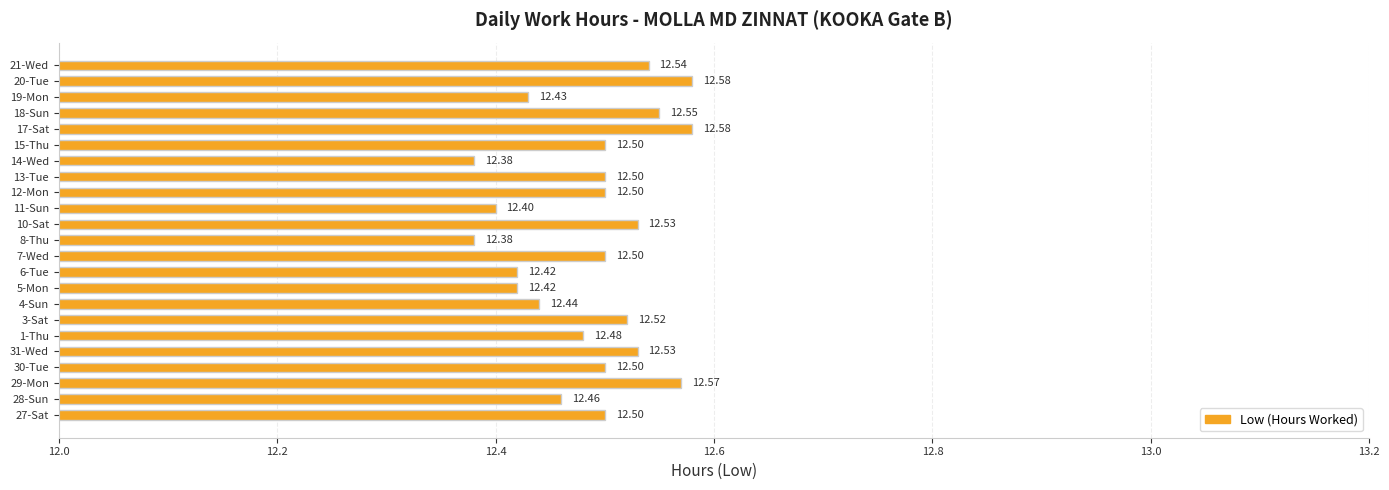

What is the average value?

12.5